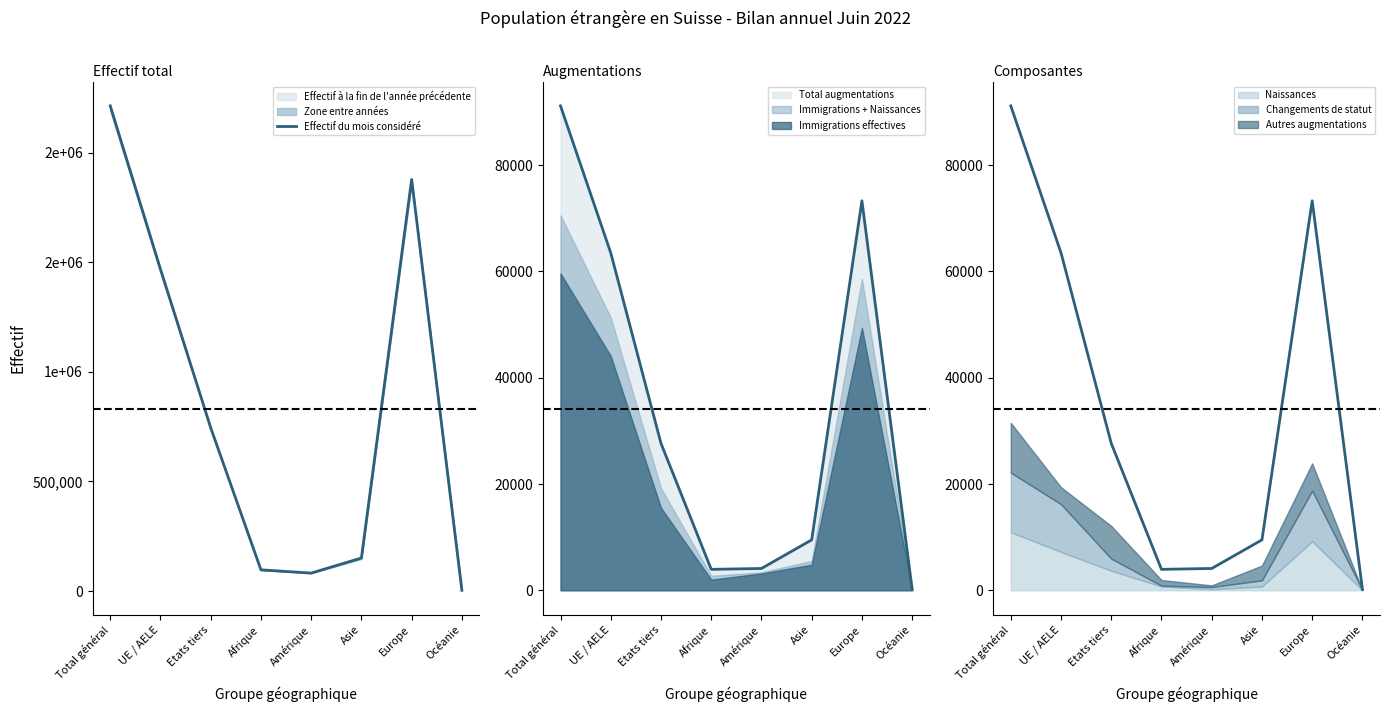

What is the sum of the values at Etats tiers and Amérique?

826998